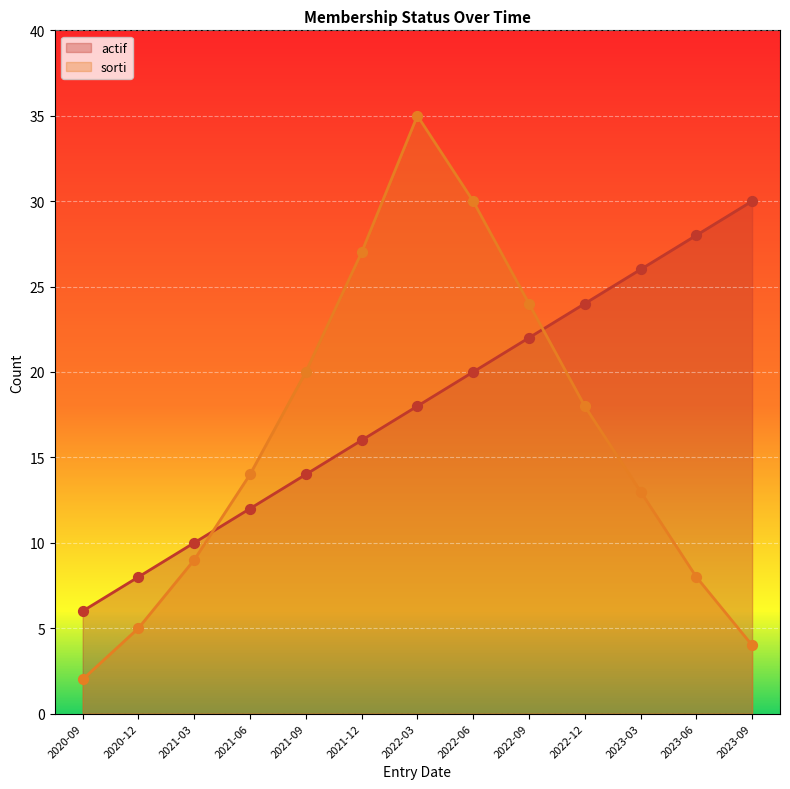

Is the value of actif at 2023-09 greater than the value of sorti at 2020-09?

Yes